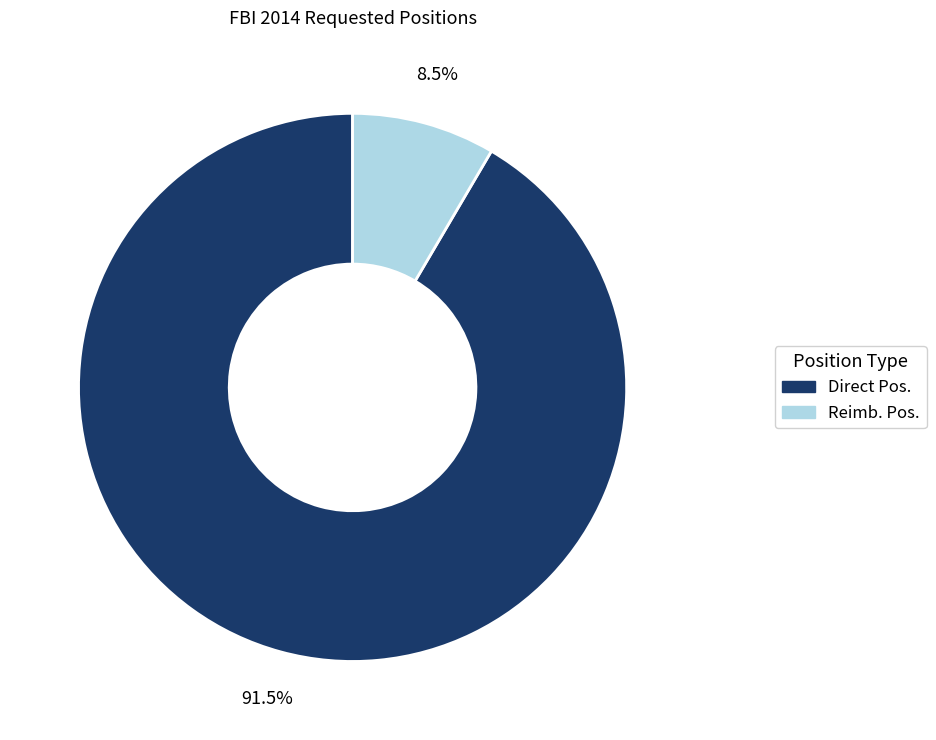

How many slices are in this pie chart?

2